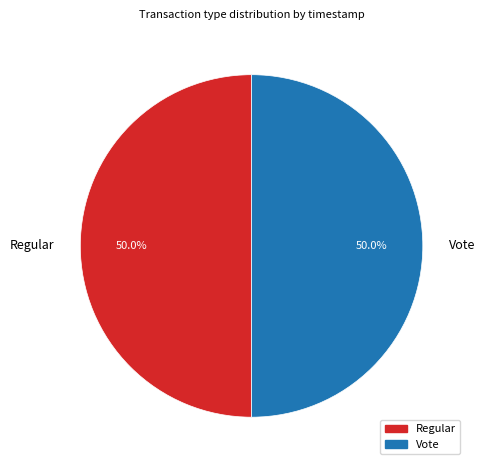

Do Vote and Regular together represent more than half of the pie?

Yes